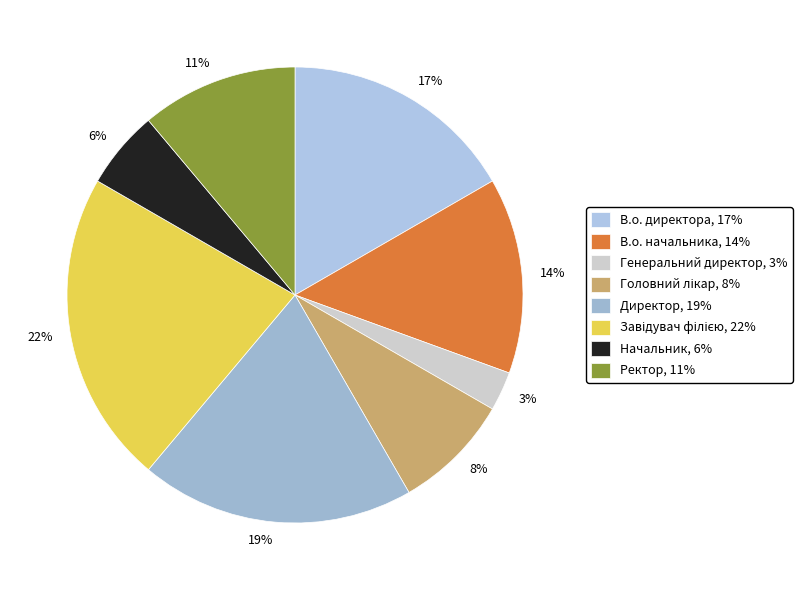

True or false: В.о. начальника accounts for 14% of the total.

True